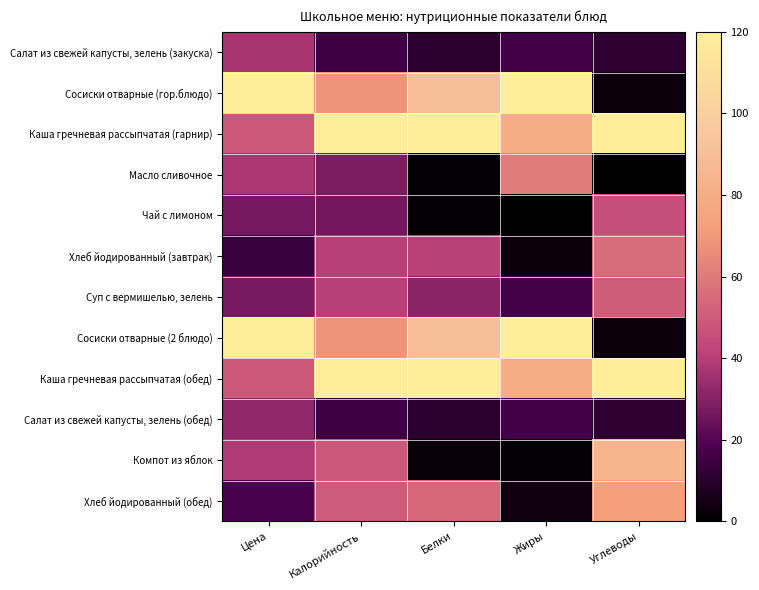

What is the total value across all series at Белки?

573.0